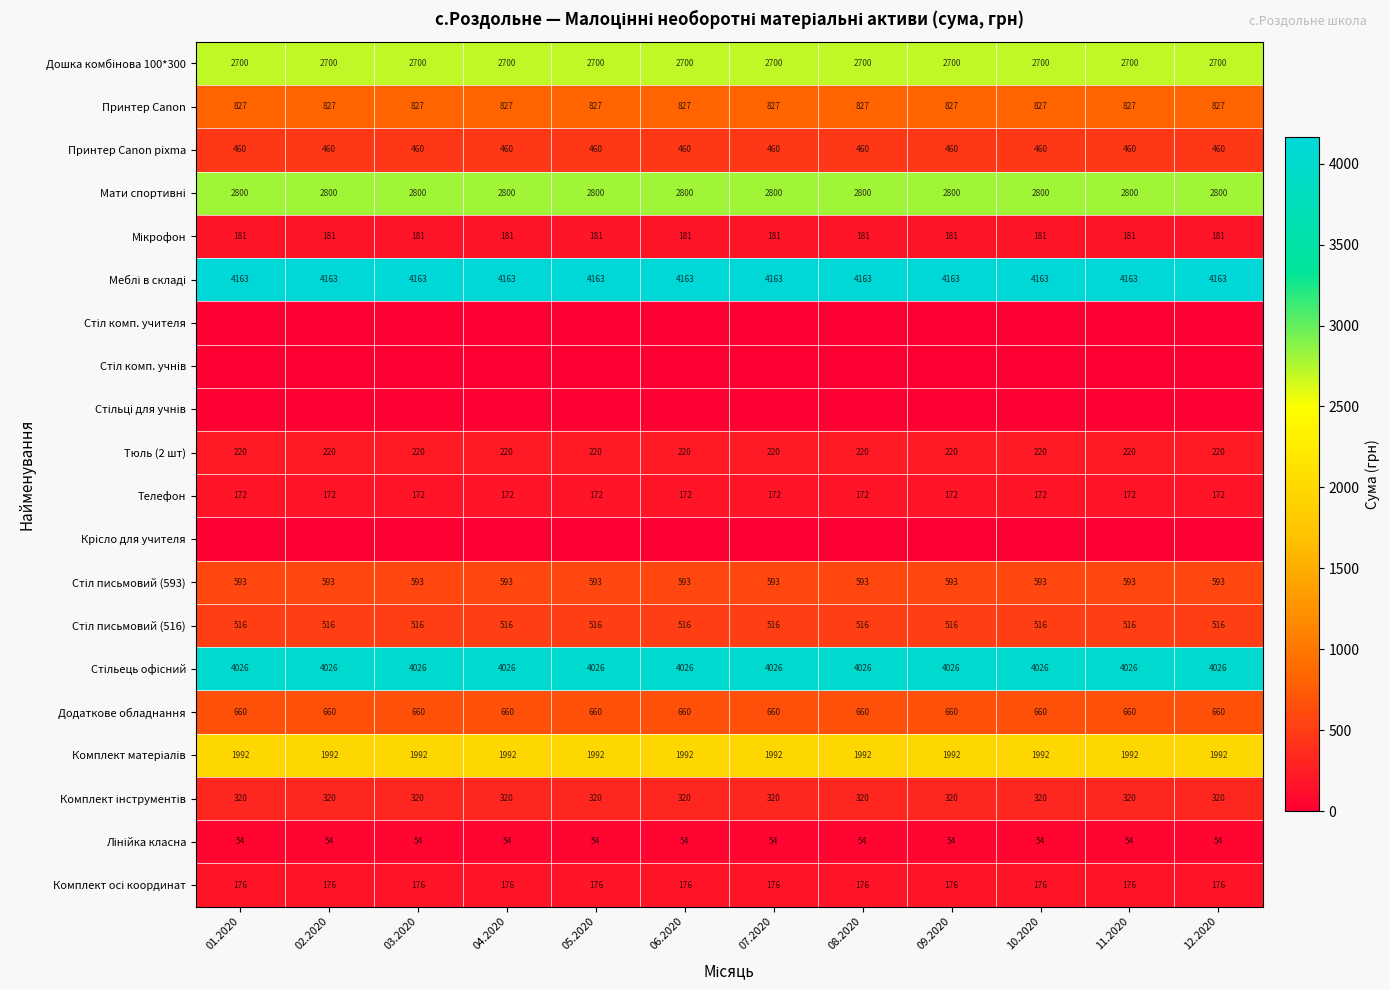

The value of Телефон at 04.2020 is 172. True or false?

True